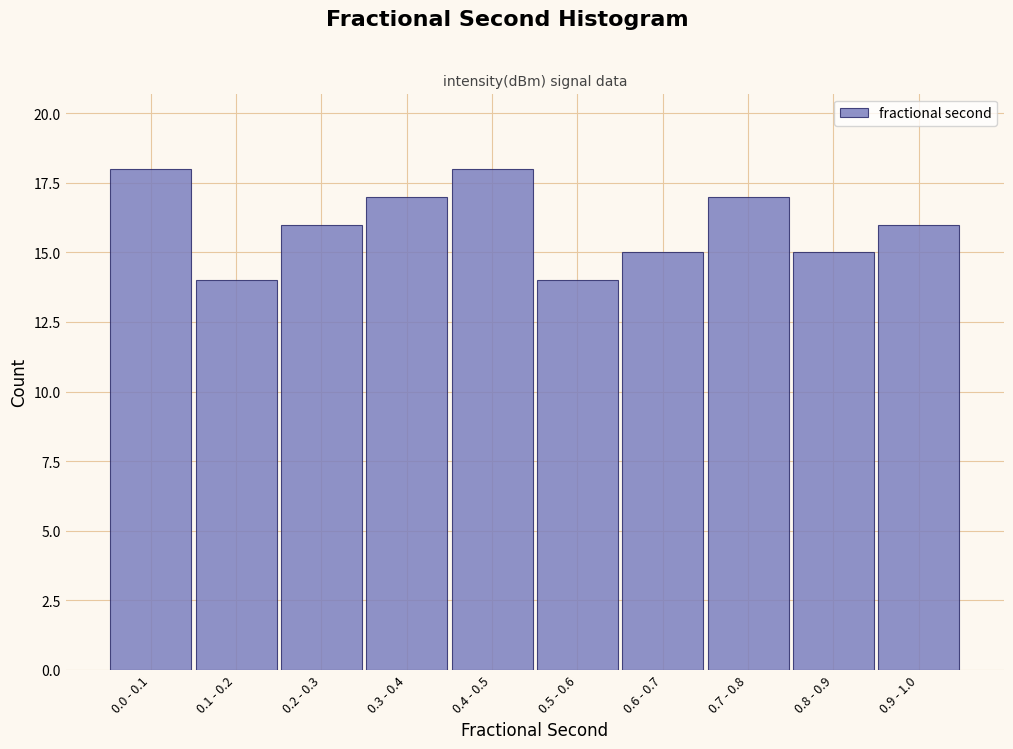

Reading right to left, transcribe all the data shown in this chart.

16	15	17	15	14	18	17	16	14	18